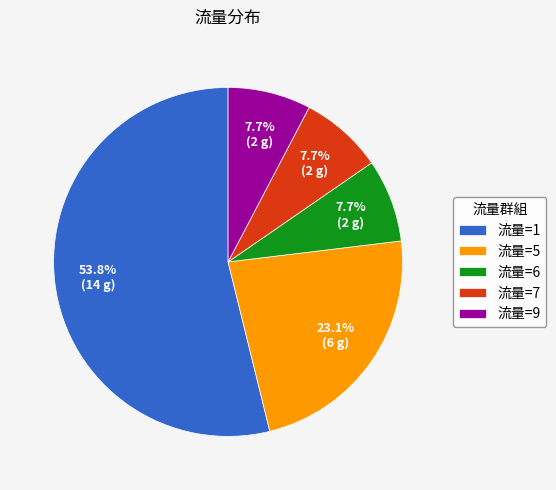

Is there a majority slice in this chart?

Yes